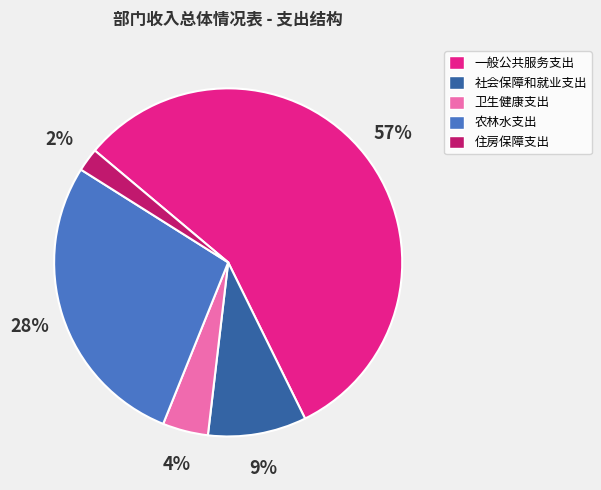

To the nearest percent, what percentage of the pie is 社会保障和就业支出?

9%